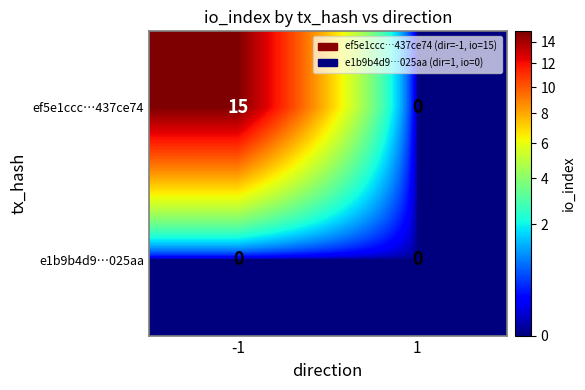

Which series changed the most between -1 and 1?

ef5e1ccc…437ce74